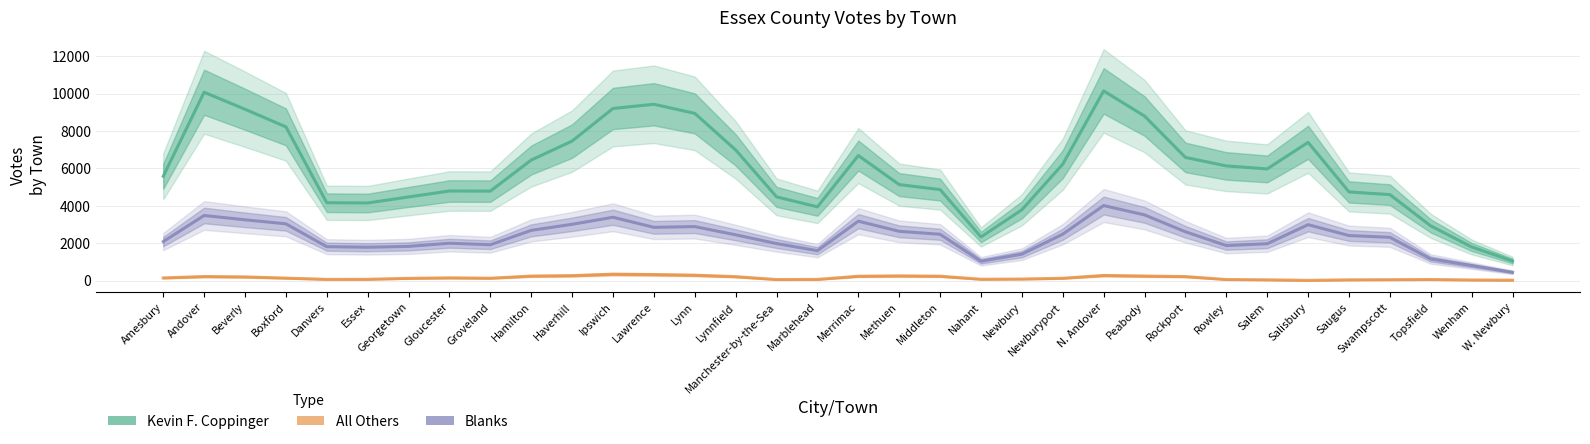

True or false: Kevin F. Coppinger has a value of 21097 at Haverhill.

False